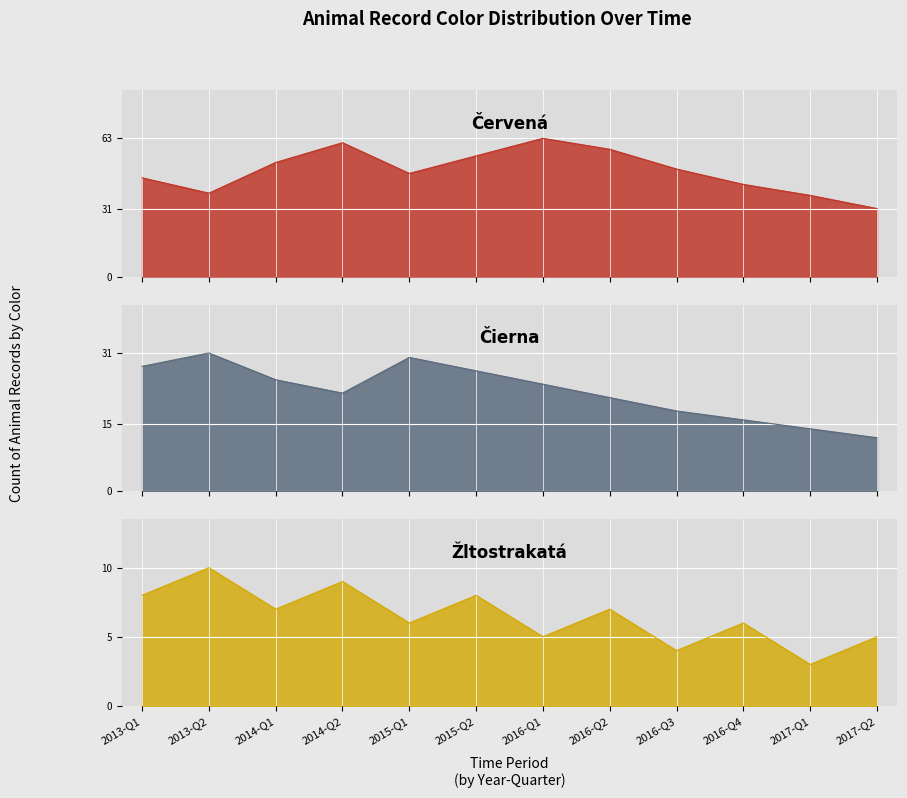

How many data points does each series have?

12